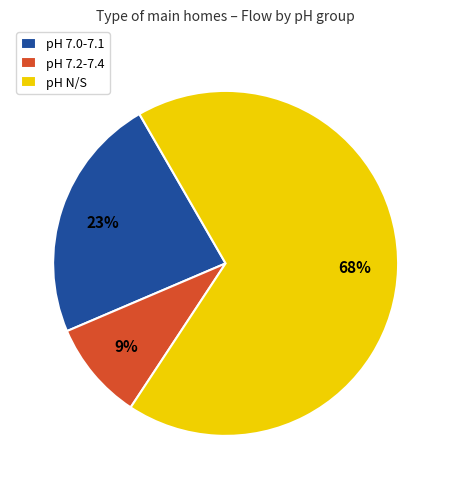

The pH 7.0-7.1 slice represents 9% of the pie. True or false?

False